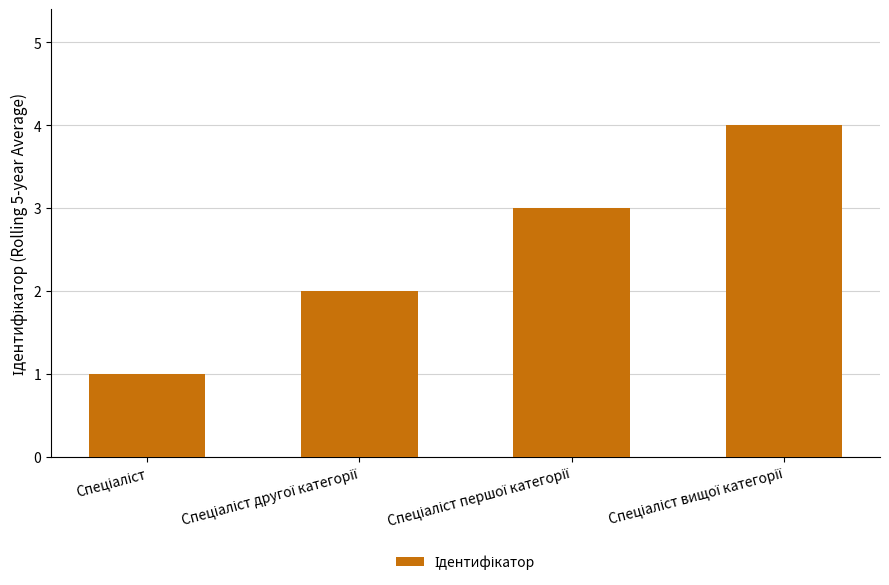

What is the maximum value shown in the chart?

4